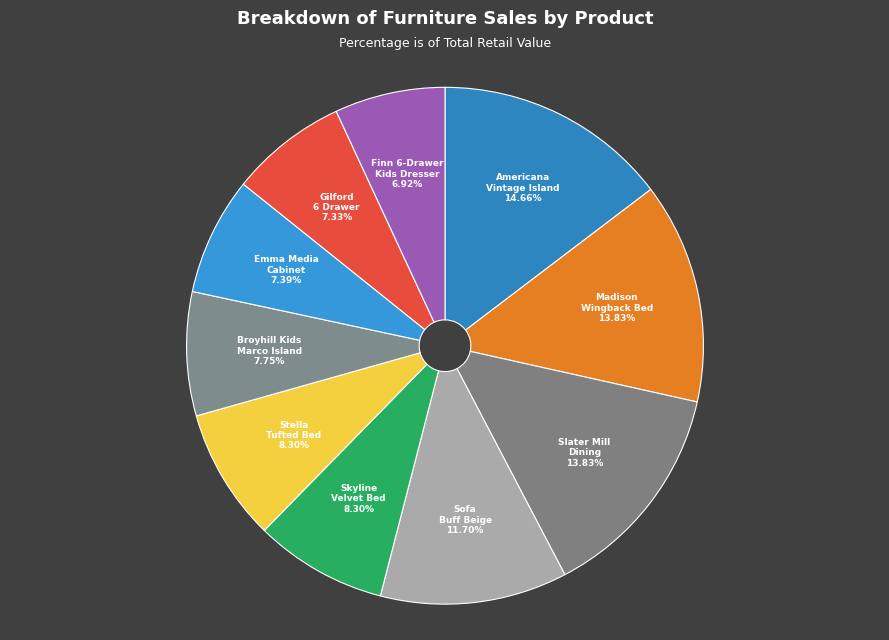

Which has a higher value, Madison Wingback Bed or Gilford 6 Drawer?

Madison Wingback Bed